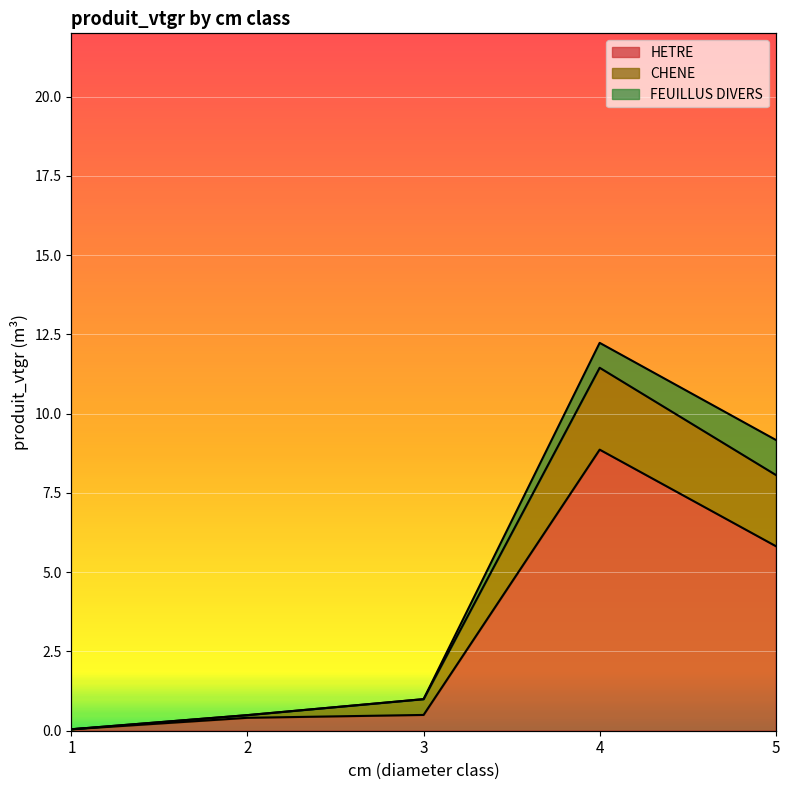

Is the value of HETRE at 4 greater than the value of CHENE at 4?

No